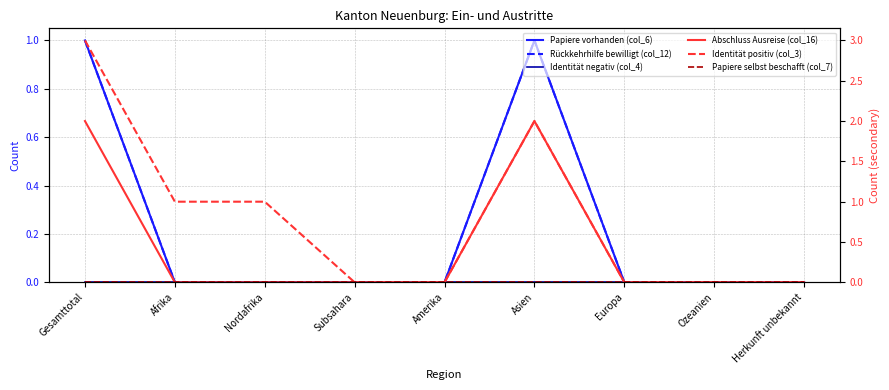

Reading left to right, what are all the values shown in this chart?

Papiere vorhanden (col_6): Gesamttotal=1	Afrika=0	Nordafrika=0	Subsahara=0	Amerika=0	Asien=1	Europa=0	Ozeanien=0	Herkunft unbekannt=0
Rückkehrhilfe bewilligt (col_12): Gesamttotal=1	Afrika=0	Nordafrika=0	Subsahara=0	Amerika=0	Asien=1	Europa=0	Ozeanien=0	Herkunft unbekannt=0
Identität negativ (col_4): Gesamttotal=0	Afrika=0	Nordafrika=0	Subsahara=0	Amerika=0	Asien=0	Europa=0	Ozeanien=0	Herkunft unbekannt=0
Abschluss Ausreise (col_16): Gesamttotal=2	Afrika=0	Nordafrika=0	Subsahara=0	Amerika=0	Asien=2	Europa=0	Ozeanien=0	Herkunft unbekannt=0
Identität positiv (col_3): Gesamttotal=3	Afrika=1	Nordafrika=1	Subsahara=0	Amerika=0	Asien=2	Europa=0	Ozeanien=0	Herkunft unbekannt=0
Papiere selbst beschafft (col_7): Gesamttotal=0	Afrika=0	Nordafrika=0	Subsahara=0	Amerika=0	Asien=0	Europa=0	Ozeanien=0	Herkunft unbekannt=0